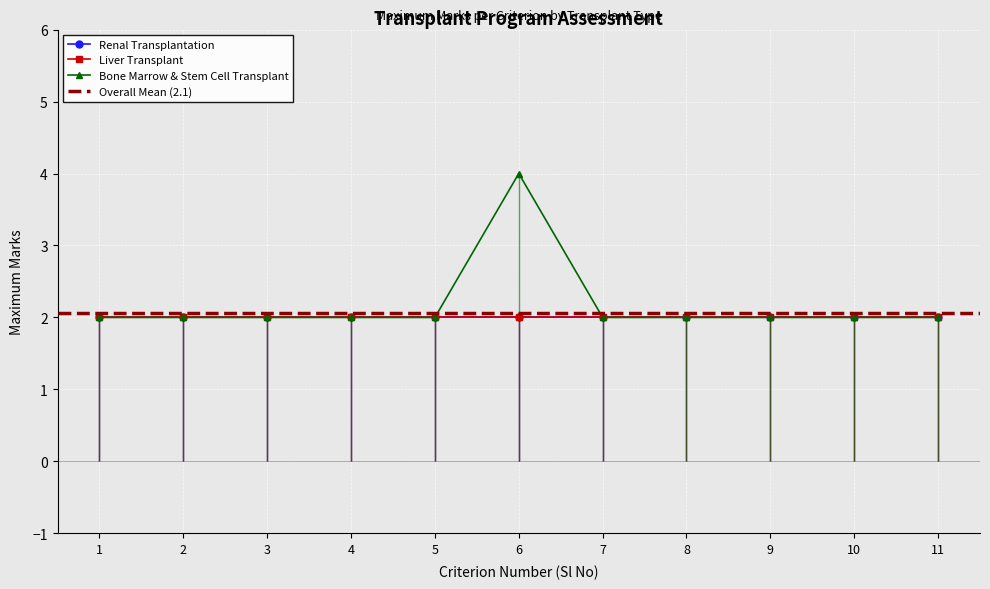

Is this an area chart (filled region under the line)?

No